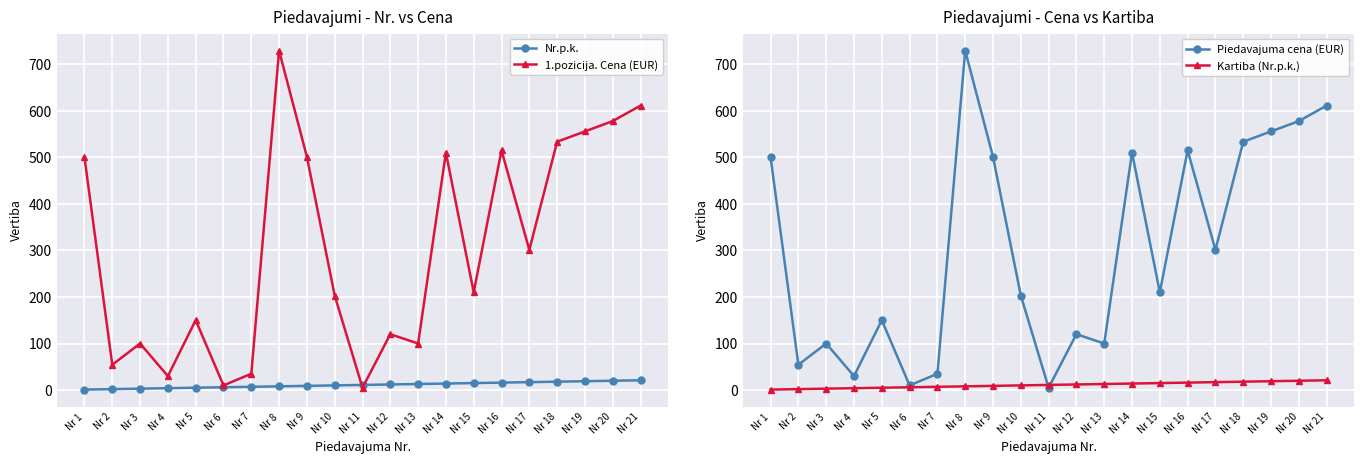

What is the sum of the Nr.p.k. values at Nr 6 and Nr 16?

22.0